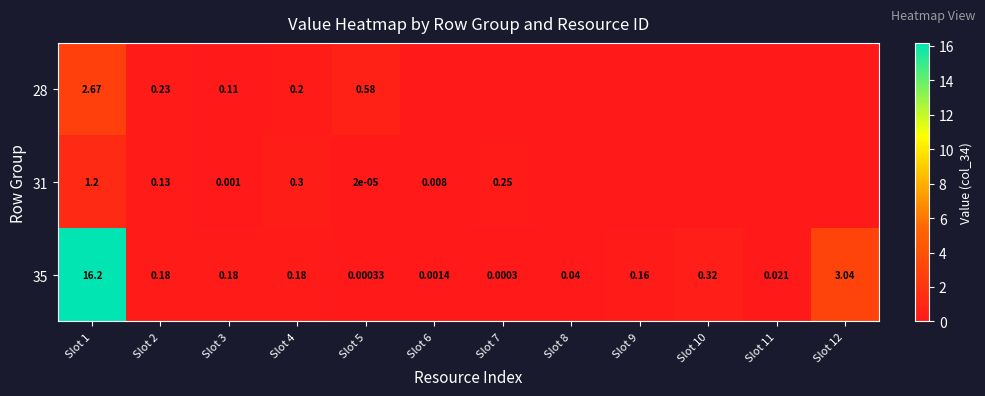

Which series has the largest total across all categories?

35